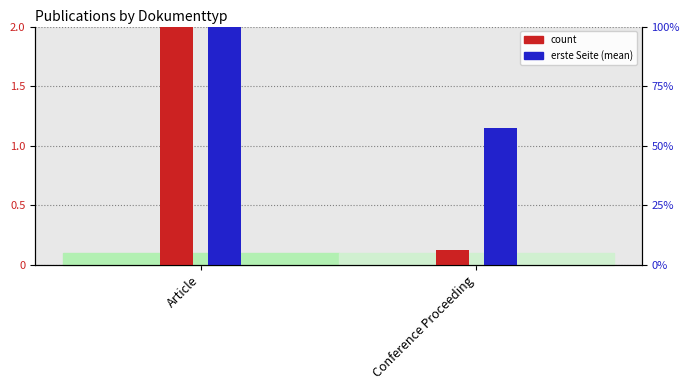

Reading left to right, what are all the values shown in this chart?

count: 2.0	0.1
erste Seite (mean): 2.0	1.2